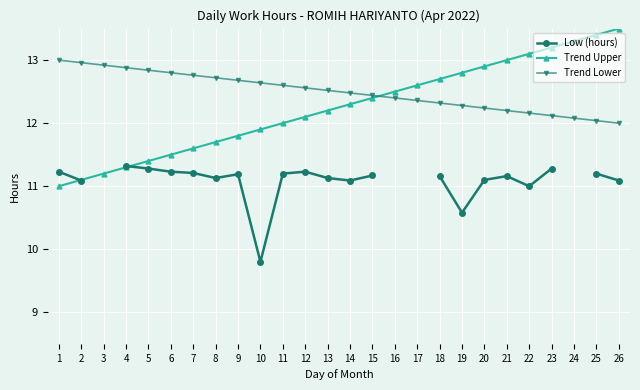

What is the difference between the maximum and minimum values in the Low (hours) series?

1.5